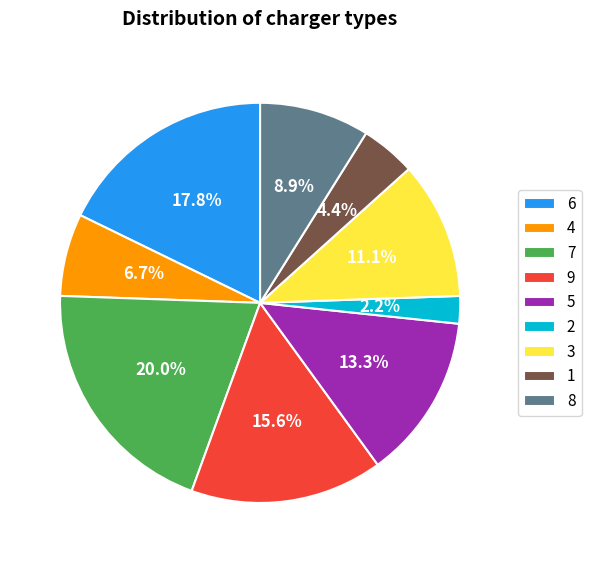

How many slices are in this pie chart?

9